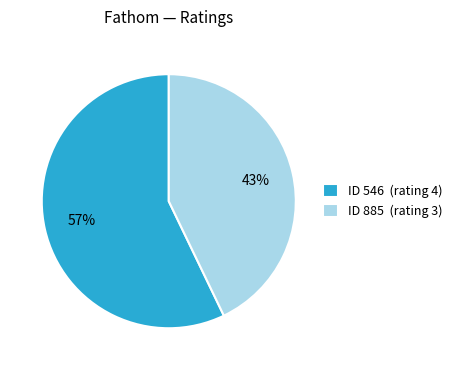

To the nearest percent, what is the difference between the largest and smallest slice percentages?

14%